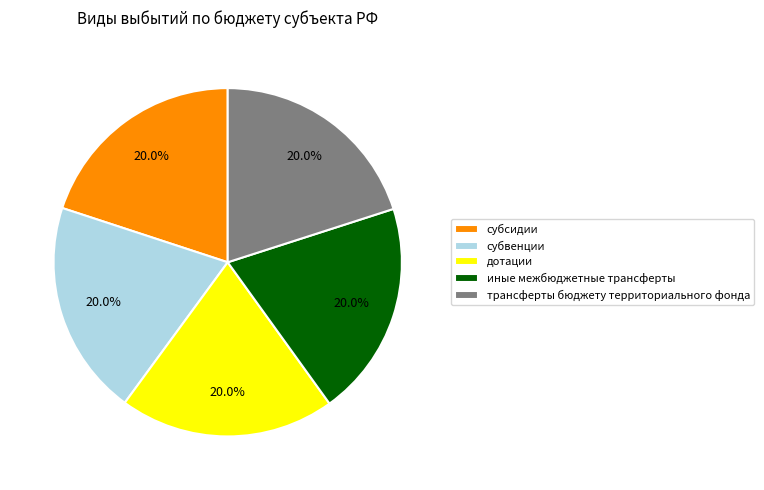

The дотации slice represents 20% of the pie. True or false?

True